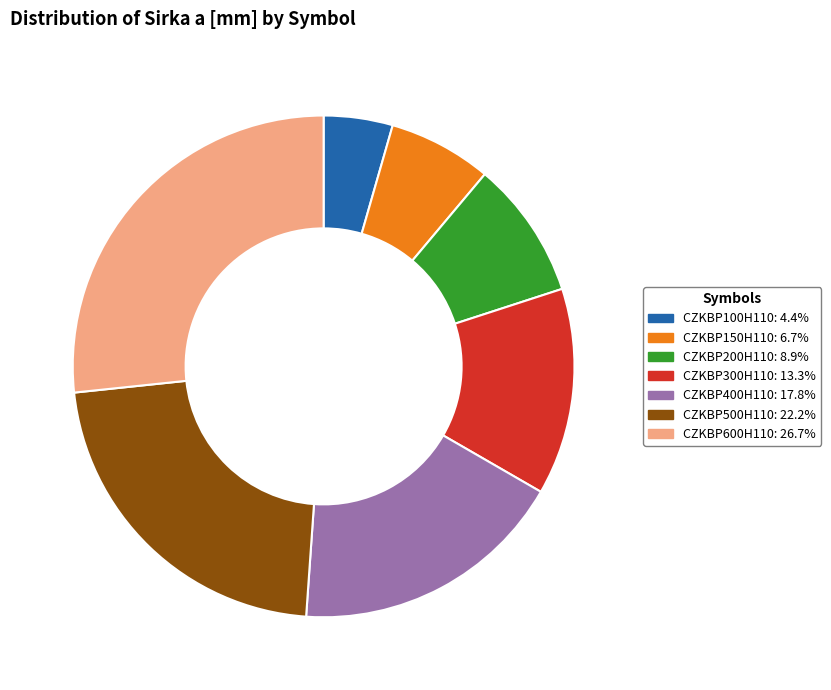

Does any single category account for the majority?

No